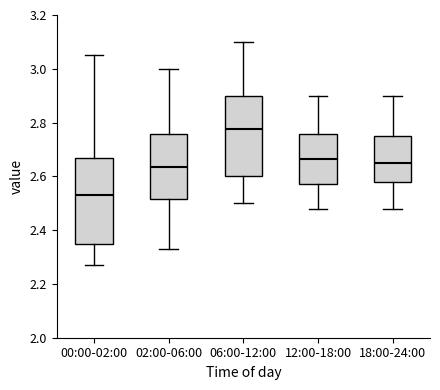

Comparing the boxes themselves (not the whiskers), which one is the tallest?

00:00-02:00